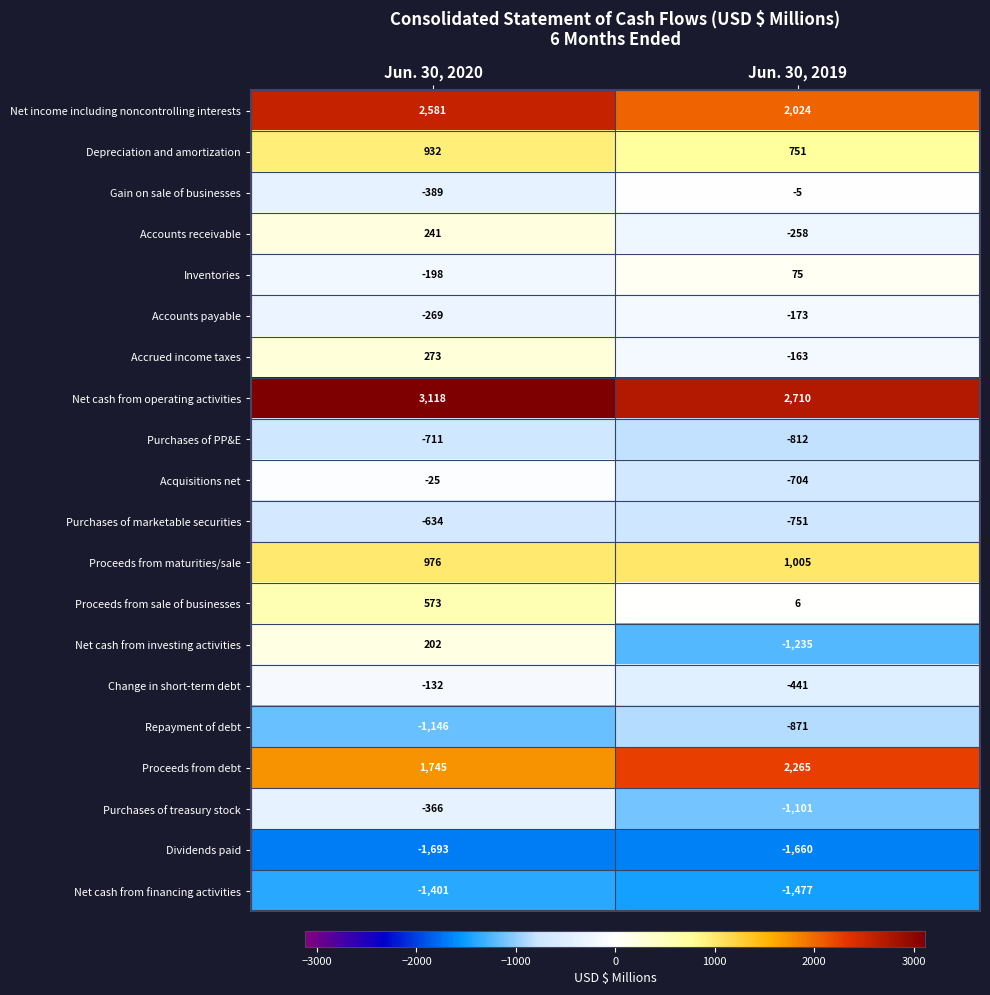

What is the sum of the Accrued income taxes values at Jun. 30, 2019 and Jun. 30, 2020?

110